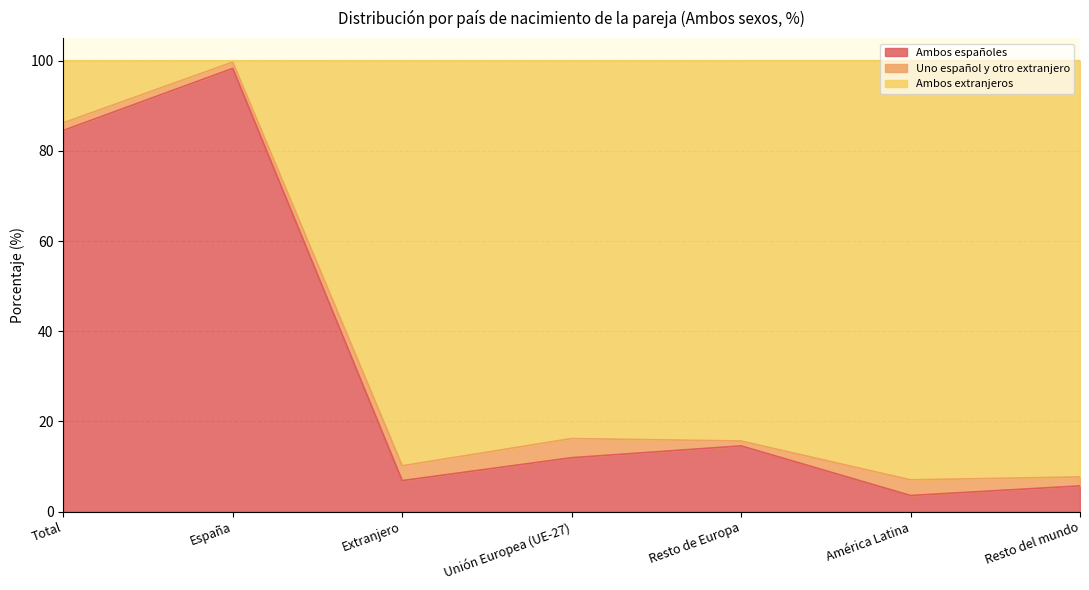

At which label is Ambos españoles closest to 50?

Total